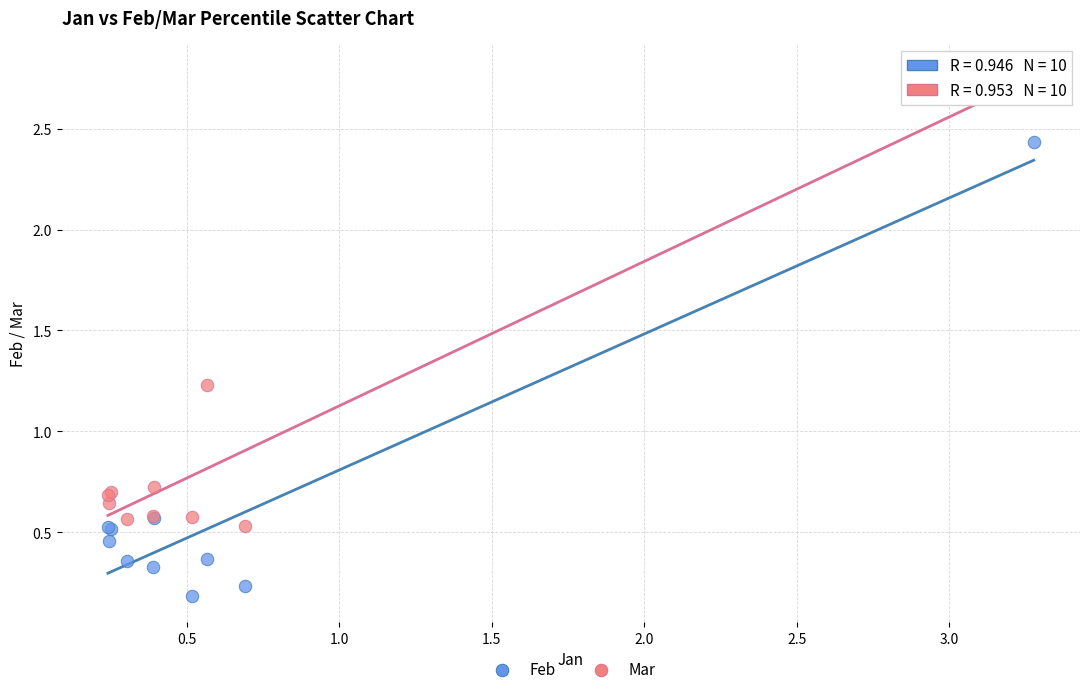

What are all the series names shown in the legend?

Feb, Mar